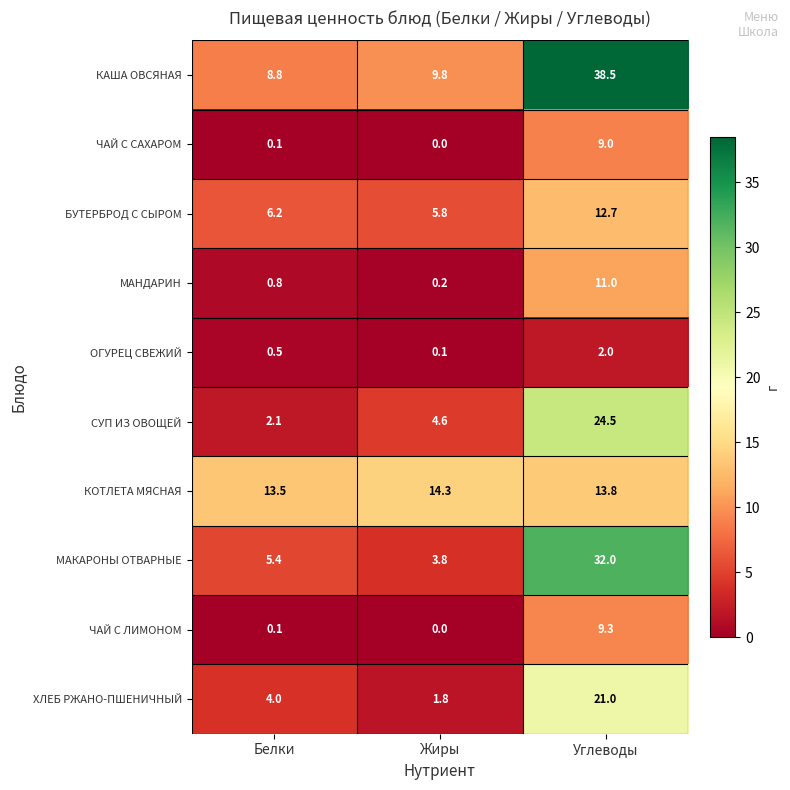

Reading right to left, extract all data points from this chart.

КАША ОВСЯНАЯ: Углеводы=38.5	Жиры=9.8	Белки=8.8
ЧАЙ С САХАРОМ: Углеводы=9.0	Жиры=0.0	Белки=0.1
БУТЕРБРОД С СЫРОМ: Углеводы=12.7	Жиры=5.8	Белки=6.2
МАНДАРИН: Углеводы=11.0	Жиры=0.2	Белки=0.8
ОГУРЕЦ СВЕЖИЙ: Углеводы=2.0	Жиры=0.1	Белки=0.5
СУП ИЗ ОВОЩЕЙ: Углеводы=24.5	Жиры=4.6	Белки=2.1
КОТЛЕТА МЯСНАЯ: Углеводы=13.8	Жиры=14.3	Белки=13.5
МАКАРОНЫ ОТВАРНЫЕ: Углеводы=32.0	Жиры=3.8	Белки=5.4
ЧАЙ С ЛИМОНОМ: Углеводы=9.3	Жиры=0.0	Белки=0.1
ХЛЕБ РЖАНО-ПШЕНИЧНЫЙ: Углеводы=21.0	Жиры=1.8	Белки=4.0